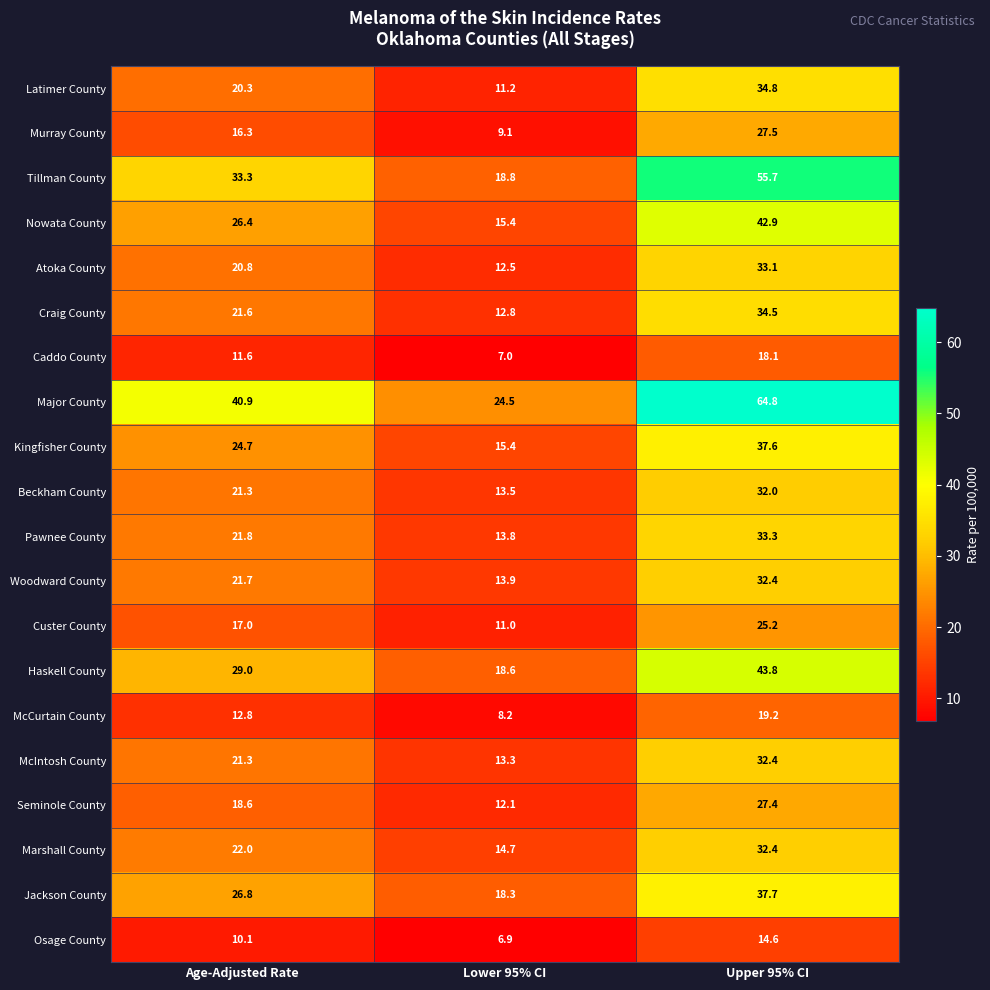

What is the average value of the Beckham County series?

22.3